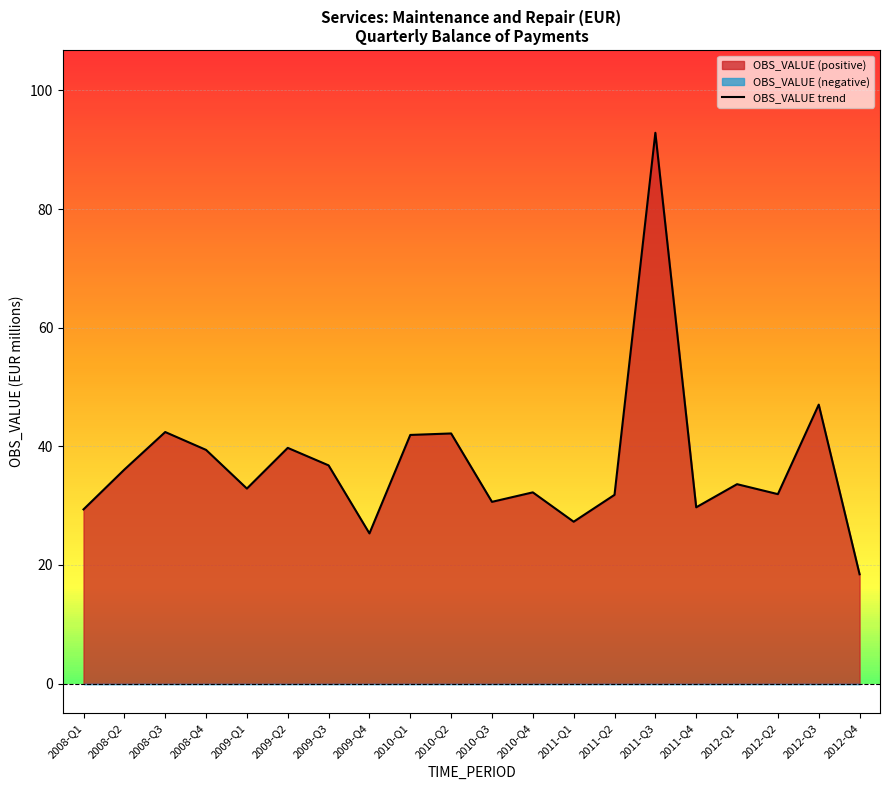

How many points are lower than both their immediate neighbors (excluding endpoints)?

6